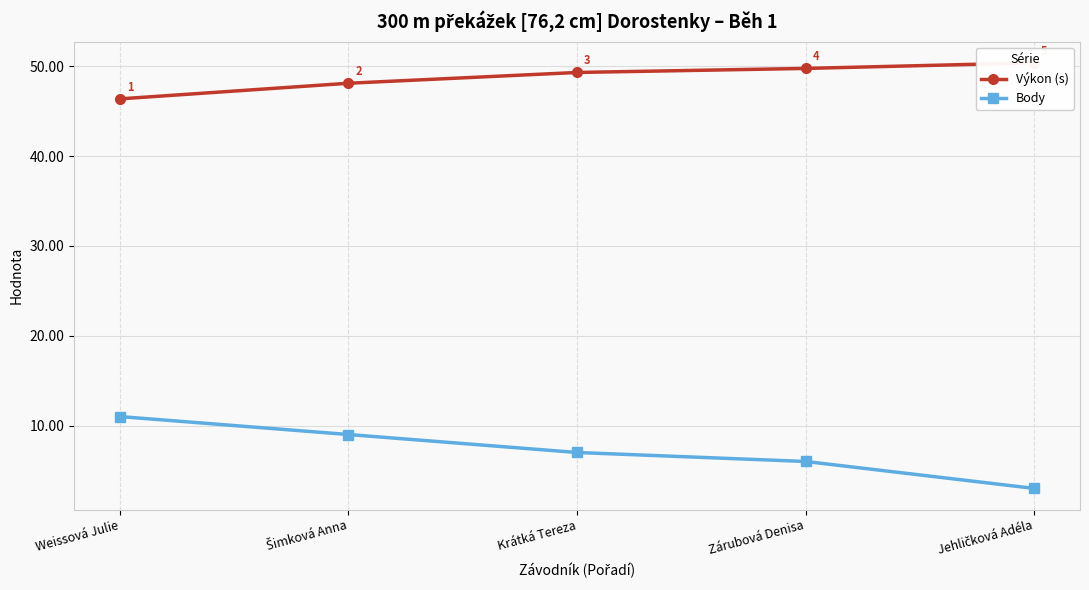

What are all the series names shown in the legend?

Výkon (s), Body